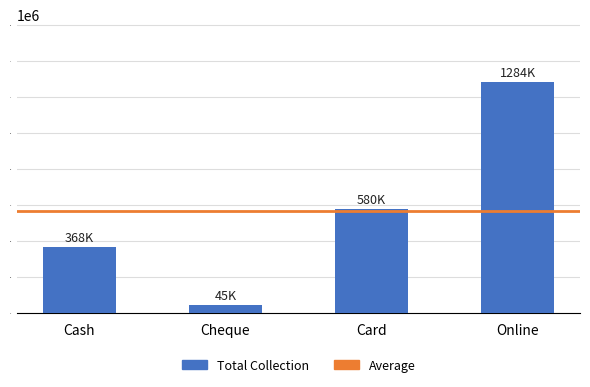

True or false: the data shows 1703952 at Online.

False